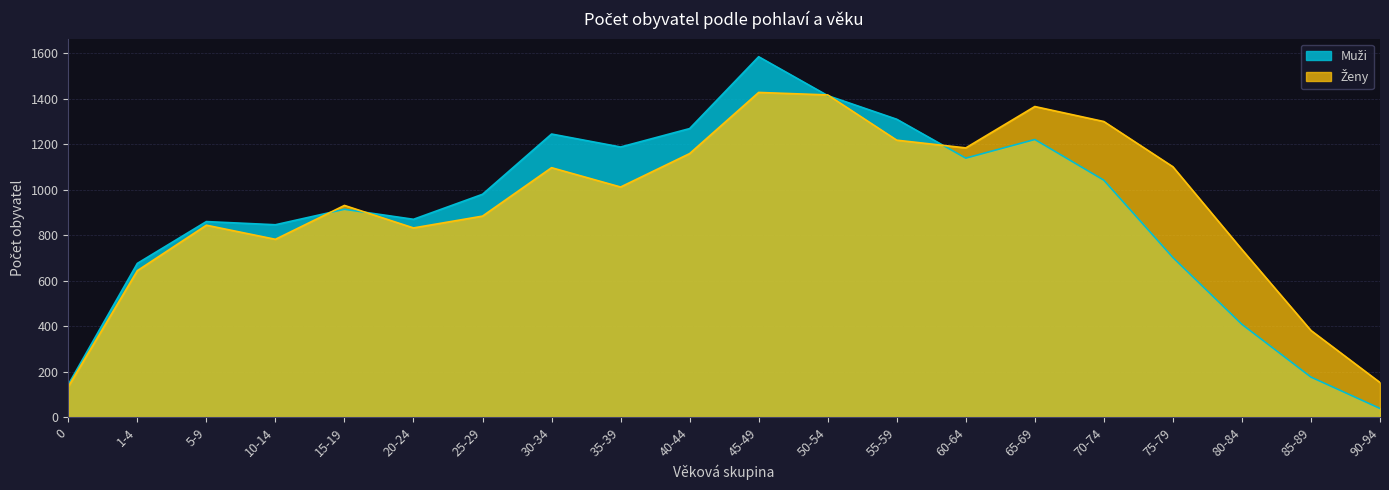

Between 50-54 and 5-9, which is larger?

50-54